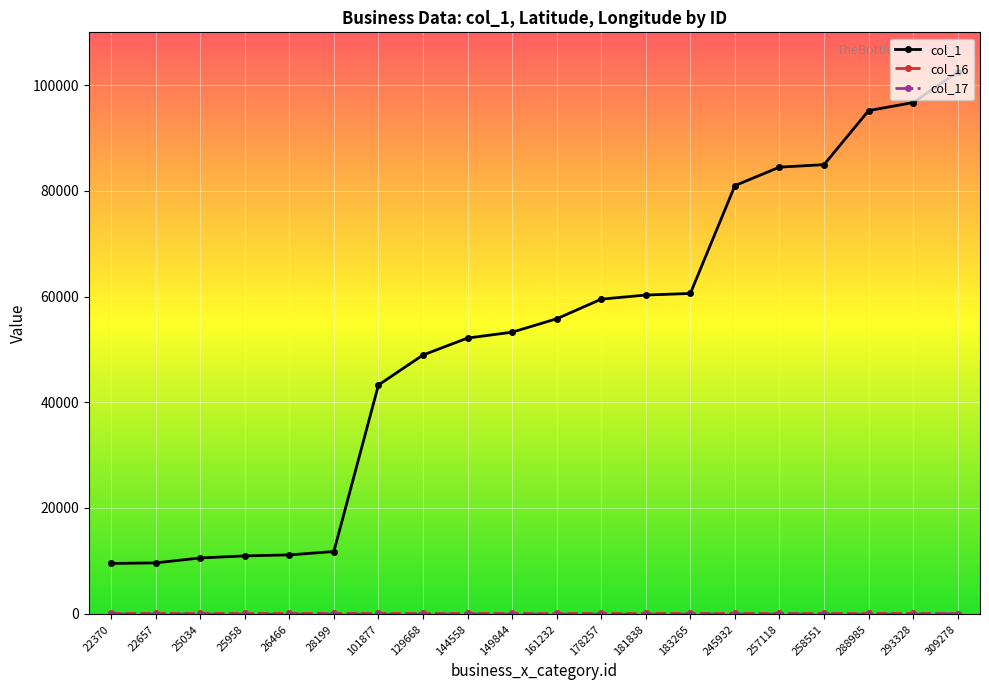

Which label corresponds to the largest value in the chart?

309278